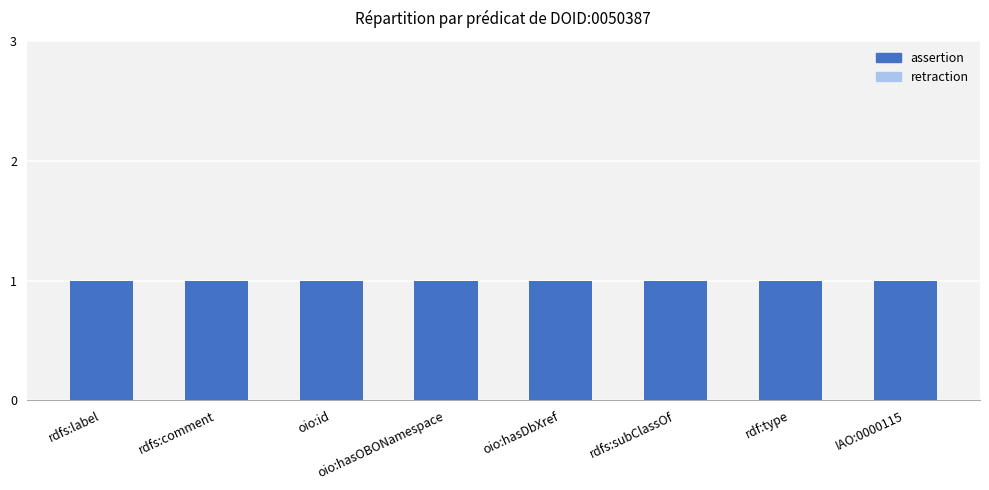

List the labels in order of assertion value, largest first.

rdfs:label, rdfs:comment, oio:id, oio:hasOBONamespace, oio:hasDbXref, rdfs:subClassOf, rdf:type, IAO:0000115